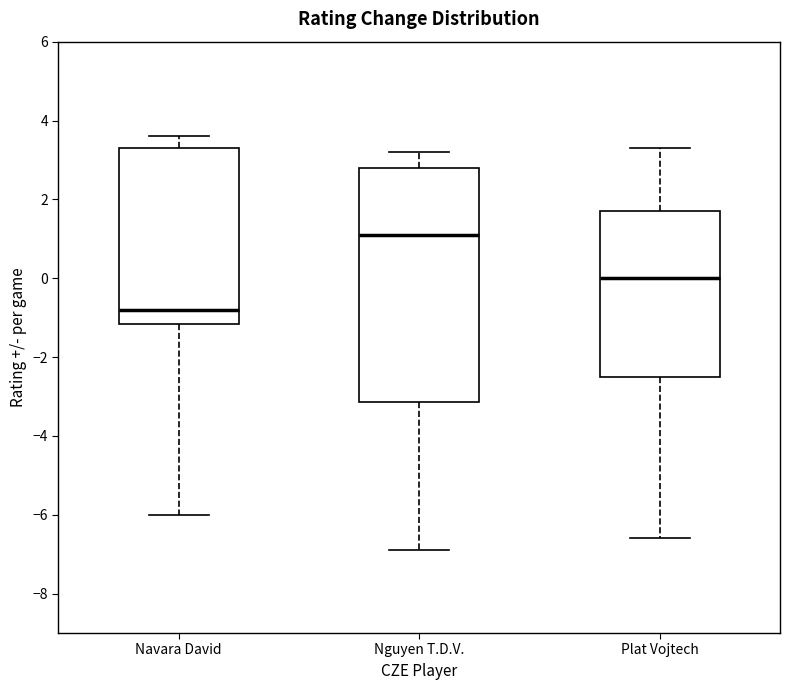

Reading left to right, transcribe this box plot: for each box, give where its median line is, the range the box spans, and where its two whiskers end, as read against the y-axis. The values are not printed on the chart, so give them approximately, as read against the axis.

Navara David: median -0.8, box -1.2 to 3.4, whiskers -6.0 to 3.6
Nguyen T.D.V.: median 1.2, box -3.2 to 2.8, whiskers -6.8 to 3.2
Plat Vojtech: median 0.0, box -2.4 to 1.8, whiskers -6.6 to 3.4